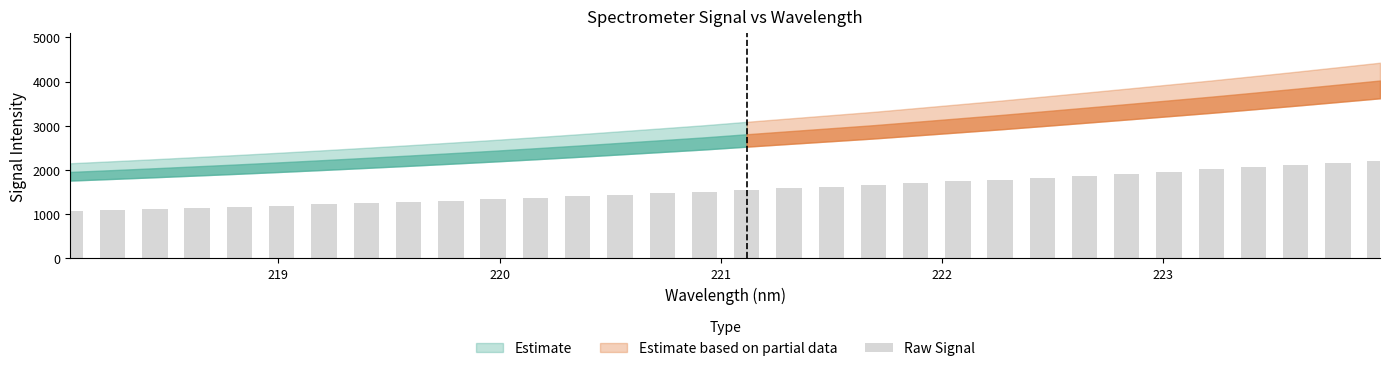

Does the chart contain any negative values?

No